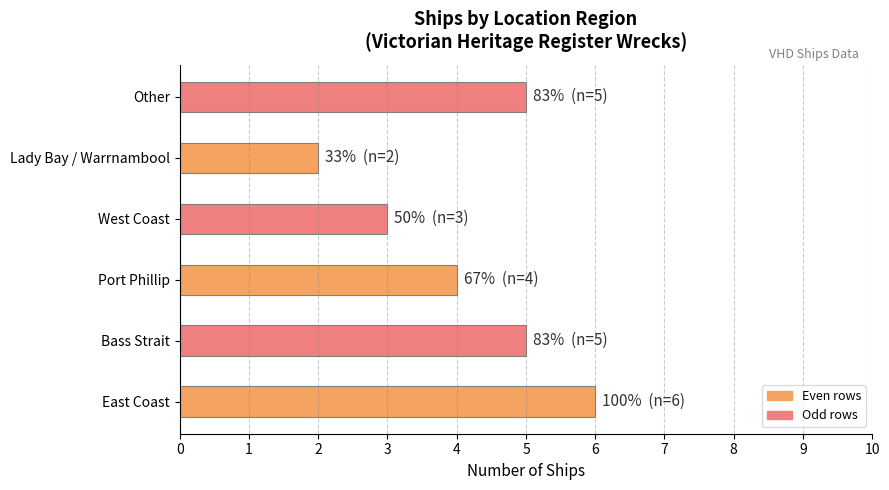

What value does the data have at Other?

5